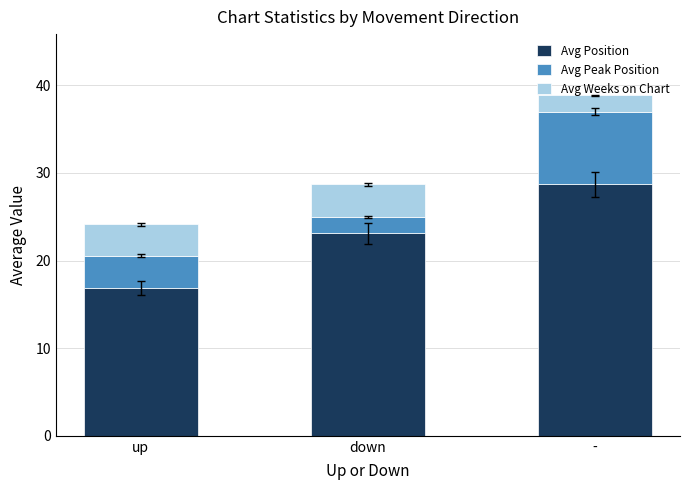

At which category is the sum across all series the highest?

-